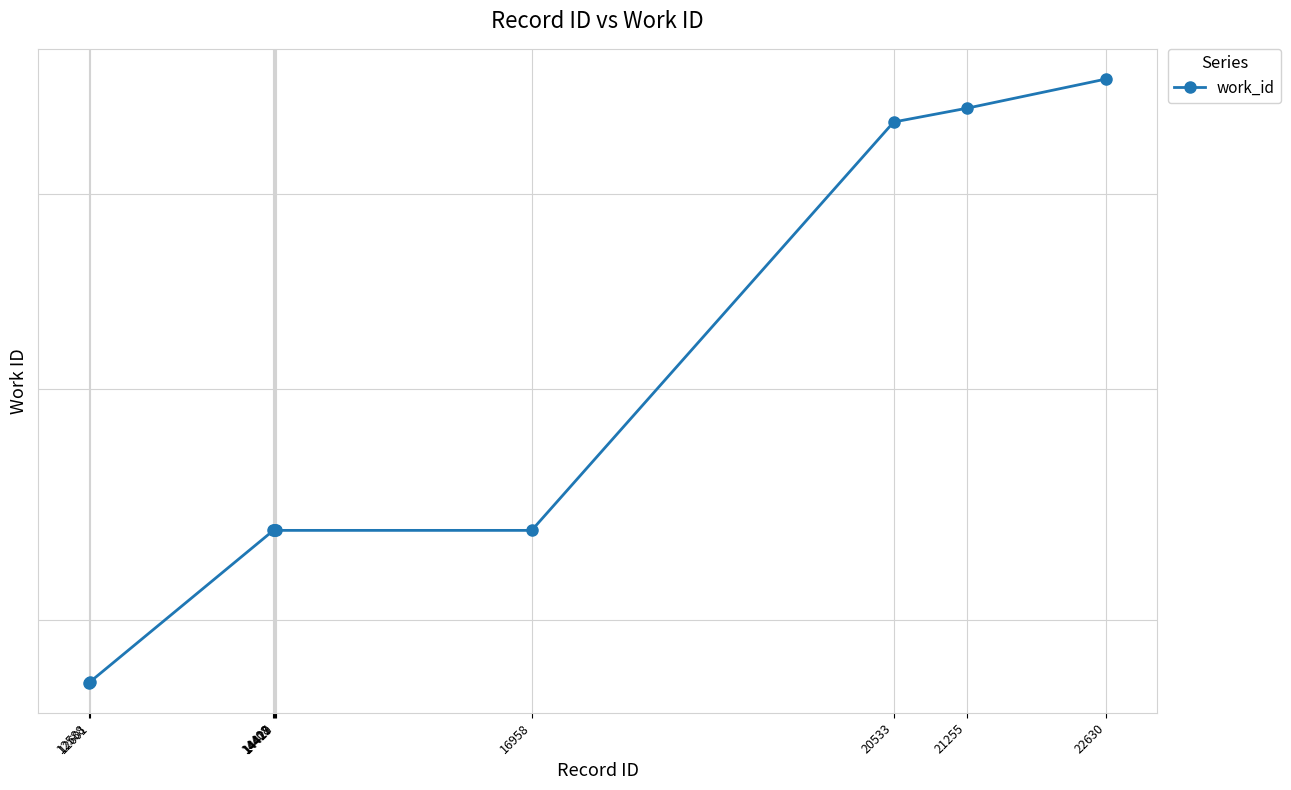

The chart shows a value of 7464 at 14417. True or false?

False